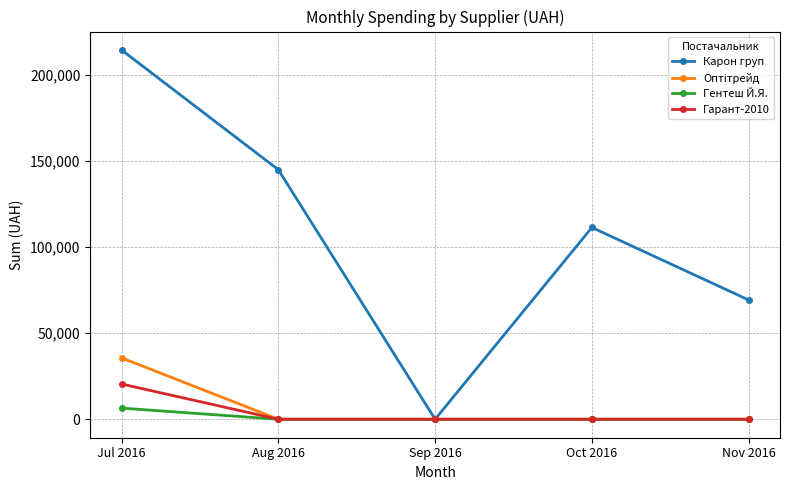

Which series has the largest total across all categories?

Карон груп